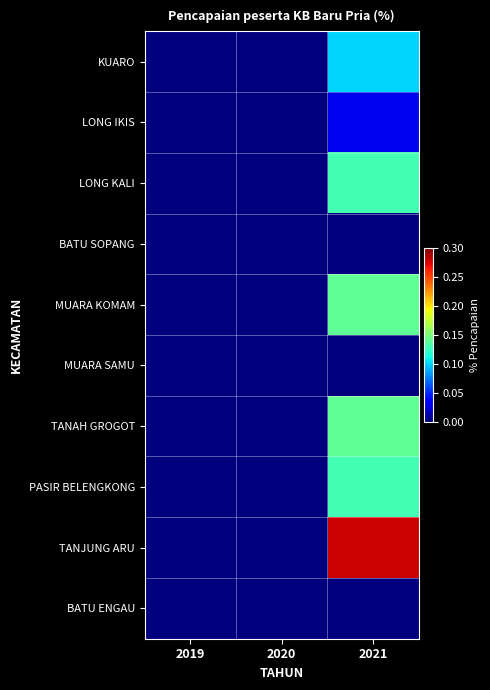

Which series changed the most between 2020 and 2021?

TANJUNG ARU